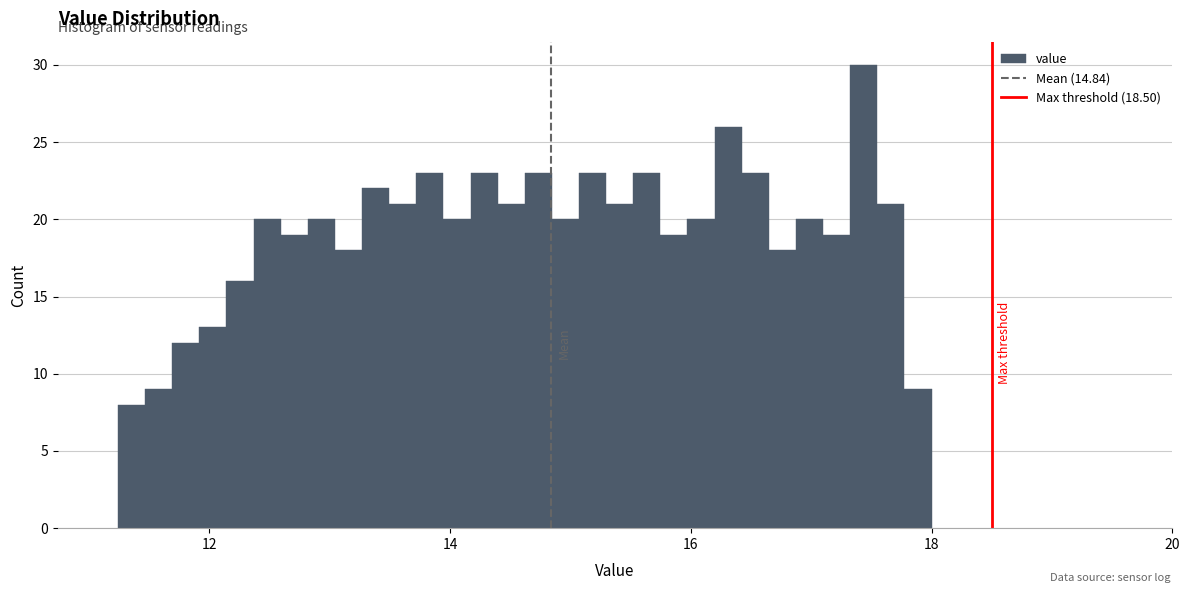

Read against the x-axis, roughly where is the centre of the tallest bar?

17.4